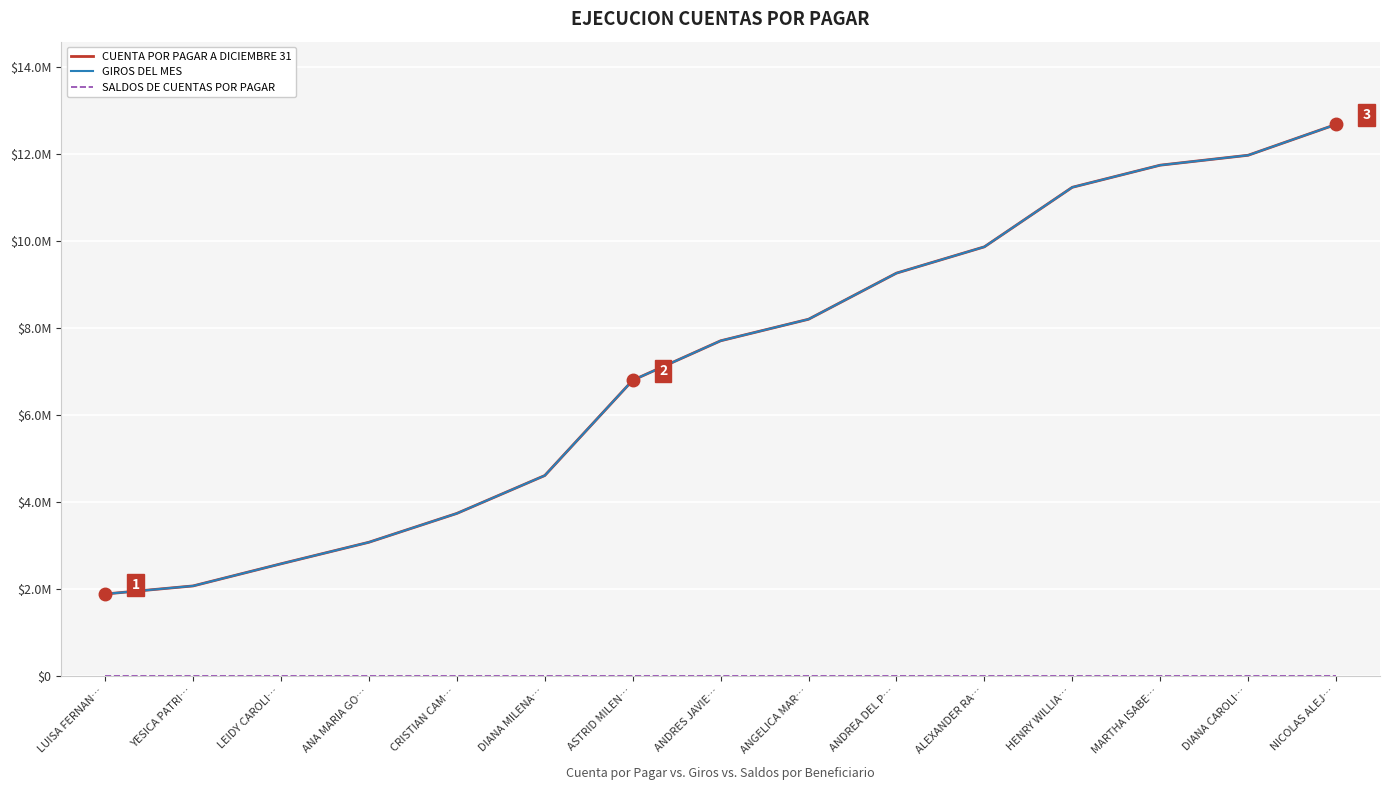

Does the chart have visible grid lines?

Yes